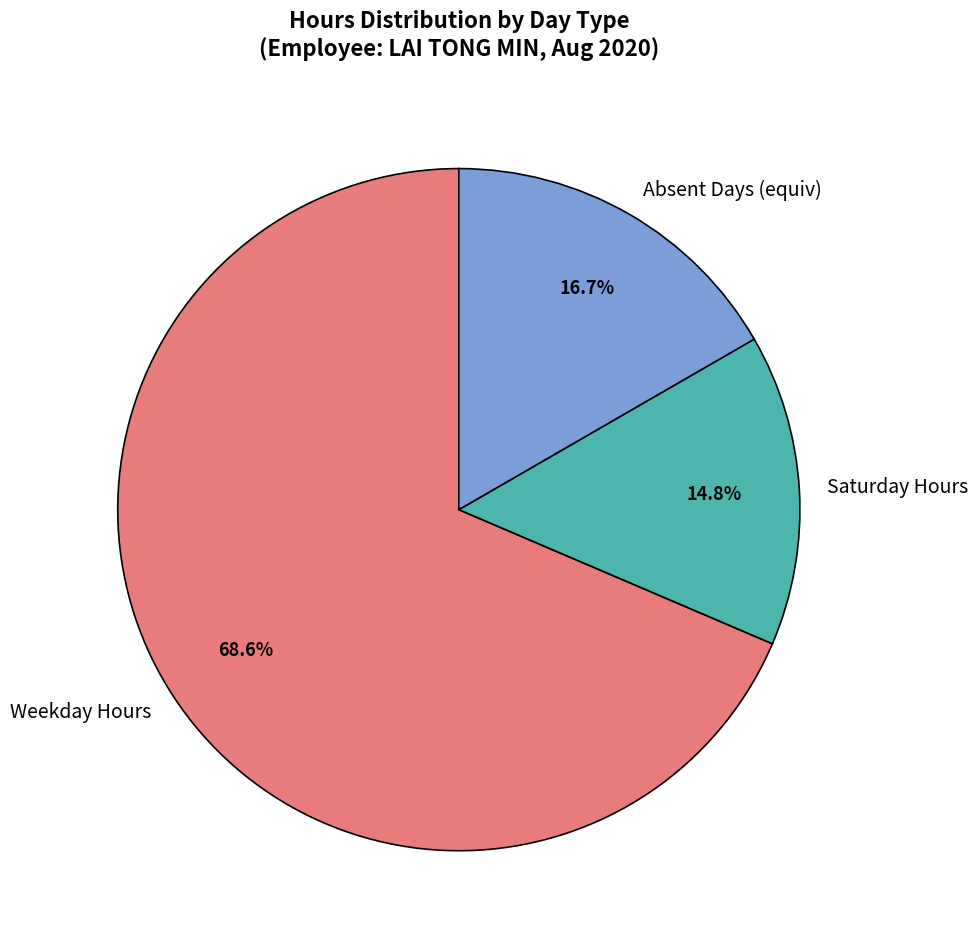

Do Saturday Hours and Weekday Hours together represent more than half of the pie?

Yes